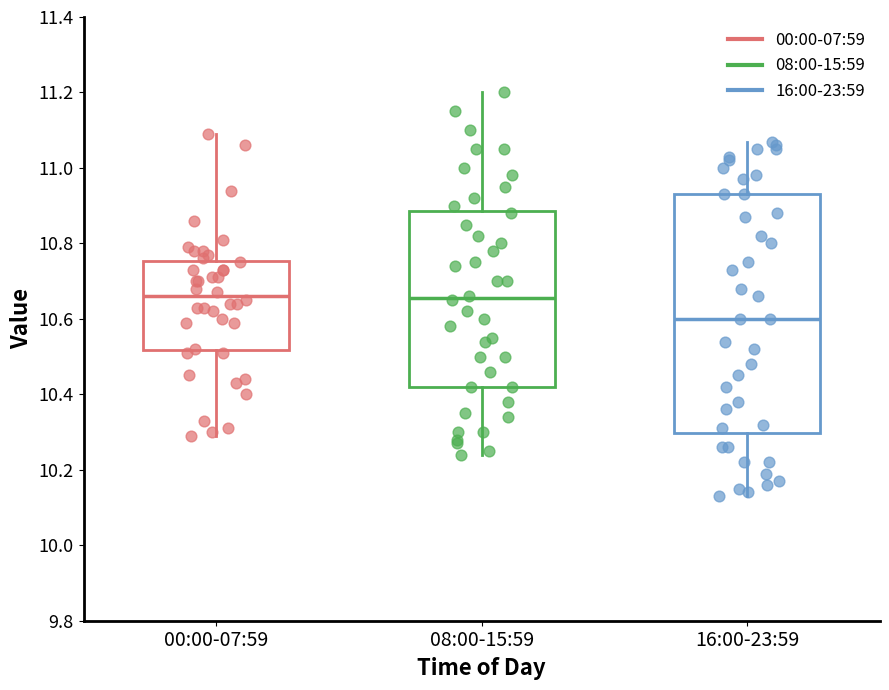

Reading left to right, transcribe this box plot: for each box, give where its median line is, the range the box spans, and where its two whiskers end, as read against the y-axis. The values are not printed on the chart, so give them approximately, as read against the axis.

00:00-07:59: median 10.66, box 10.52 to 10.76, whiskers 10.30 to 11.10
08:00-15:59: median 10.66, box 10.42 to 10.88, whiskers 10.24 to 11.20
16:00-23:59: median 10.60, box 10.30 to 10.94, whiskers 10.14 to 11.08